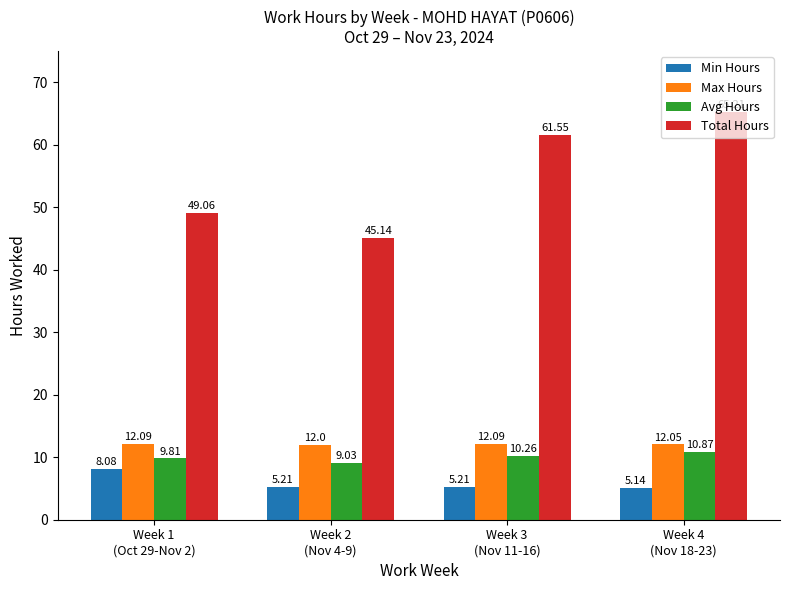

Is the value of Avg Hours at Week 2
(Nov 4-9) greater than the value of Total Hours at Week 1
(Oct 29-Nov 2)?

No